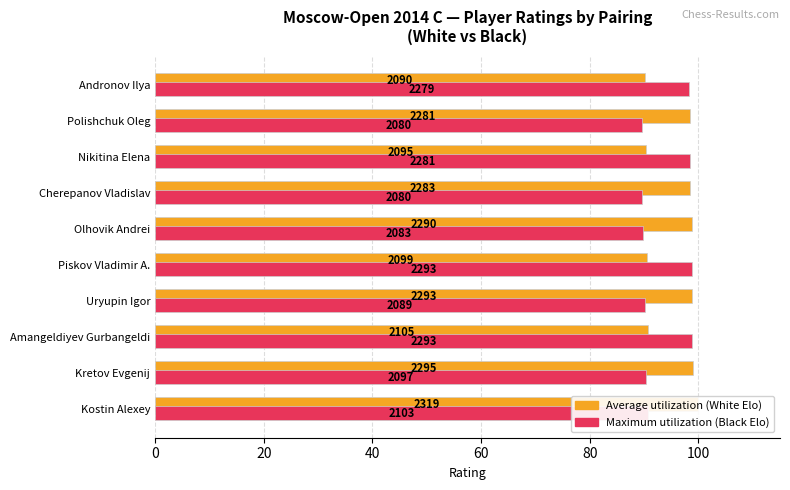

The value of Average utilization at Amangeldiyev Gurbangeldi is 148.9. True or false?

False